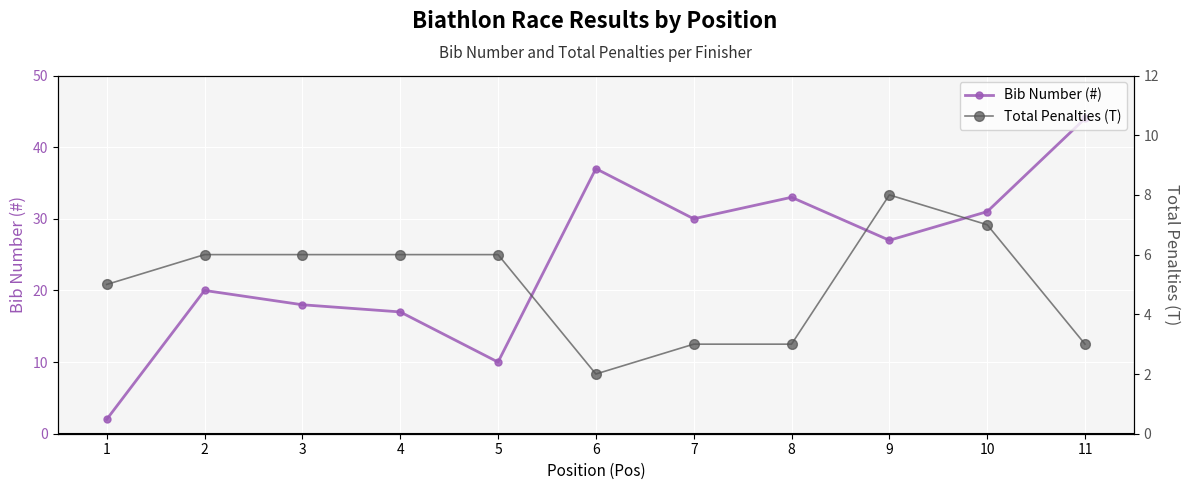

Which has a higher value, 5 or 3?

3